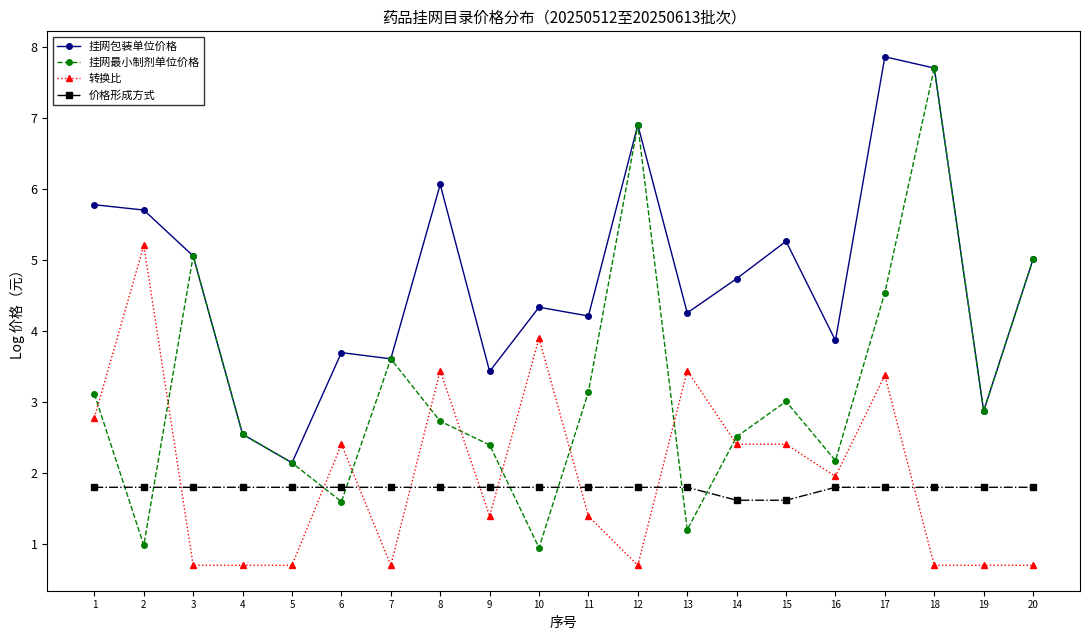

The value of 价格形成方式 at 7 is 0.7. True or false?

False